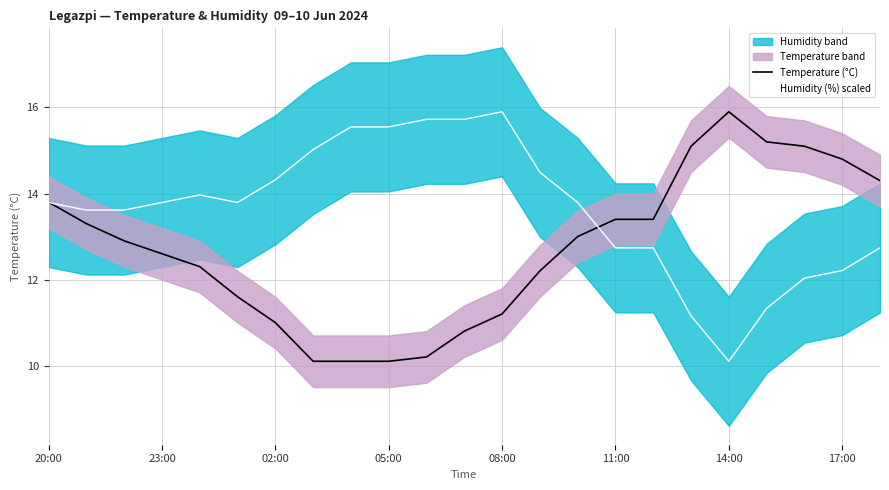

Is it true that Humidity (%) scaled equals 4.5 at 11:00?

False